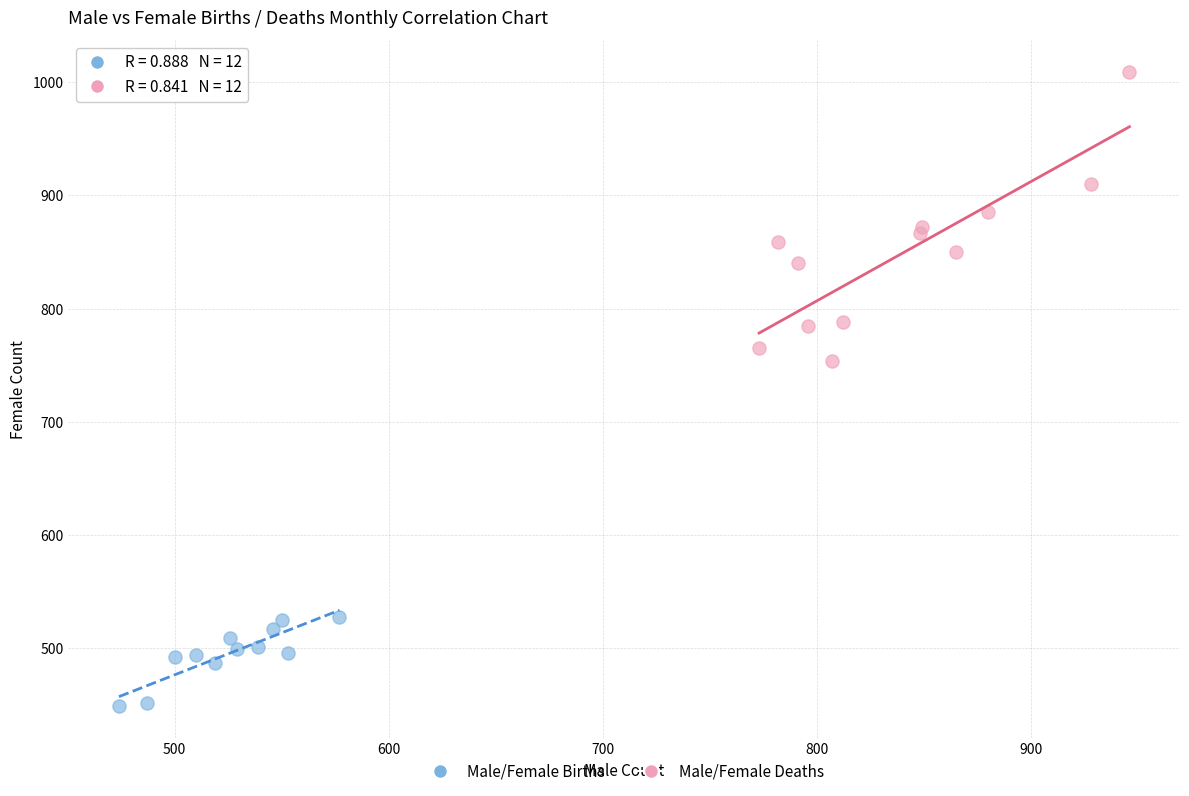

Which series contains the lowest Y value?

Male/Female Births